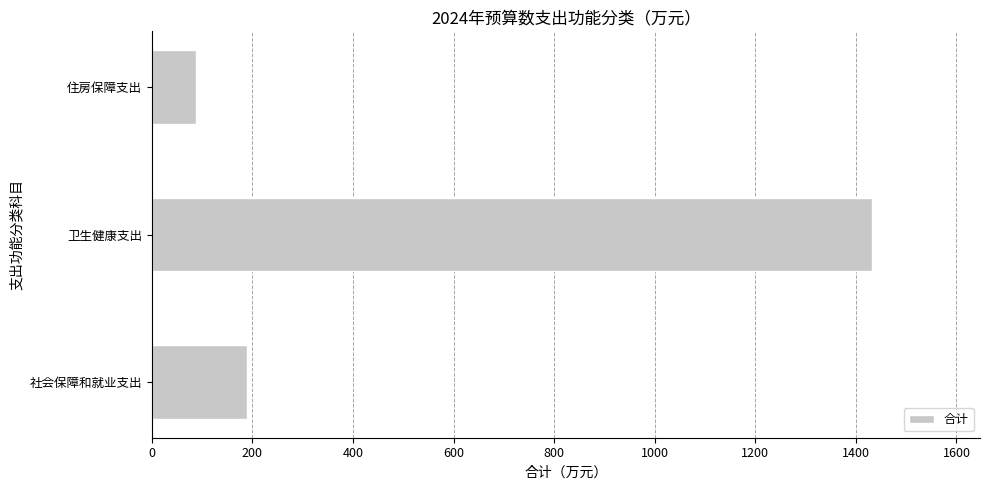

Approximately how many times larger is the value at 住房保障支出 compared to 社会保障和就业支出?

0.5